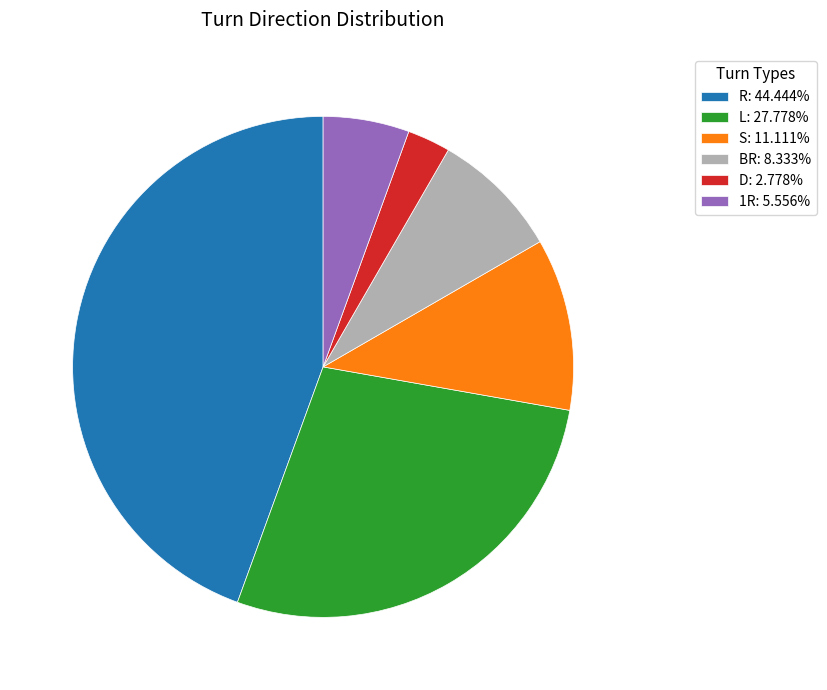

Is there a majority slice in this chart?

No